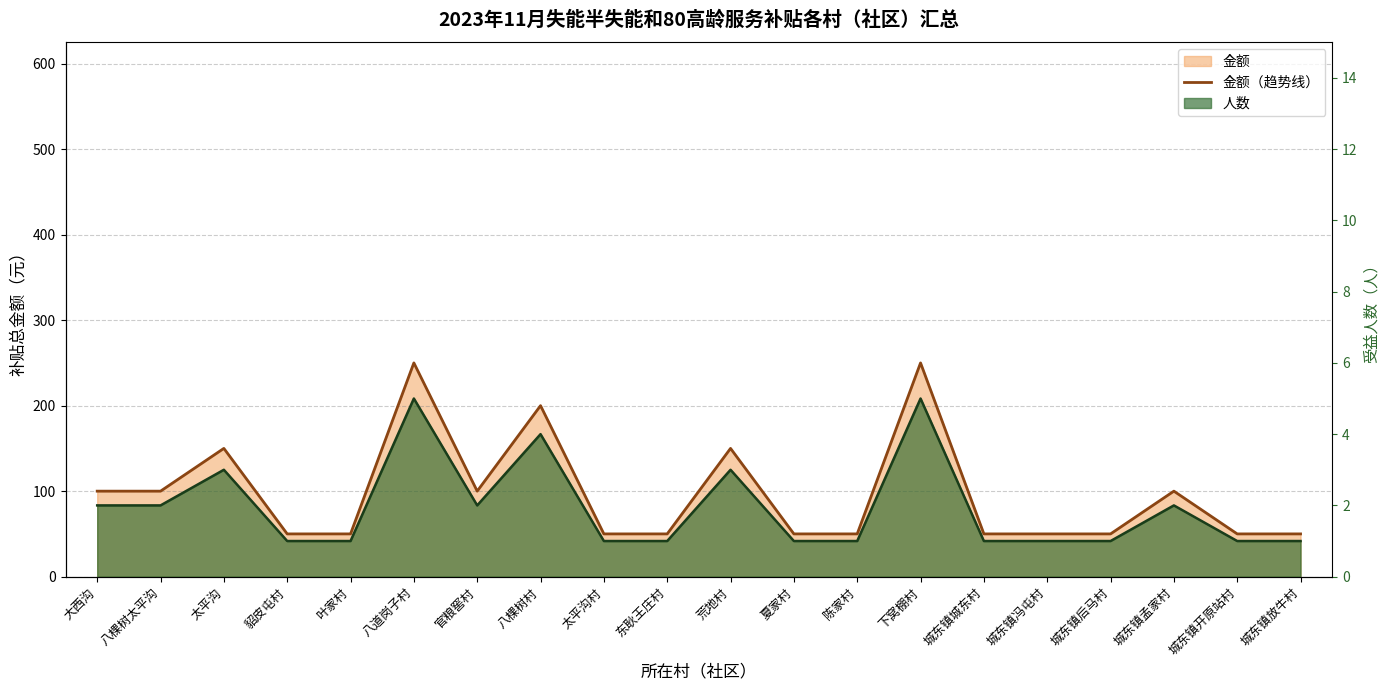

How many points are lower than both their immediate neighbors (excluding endpoints)?

1